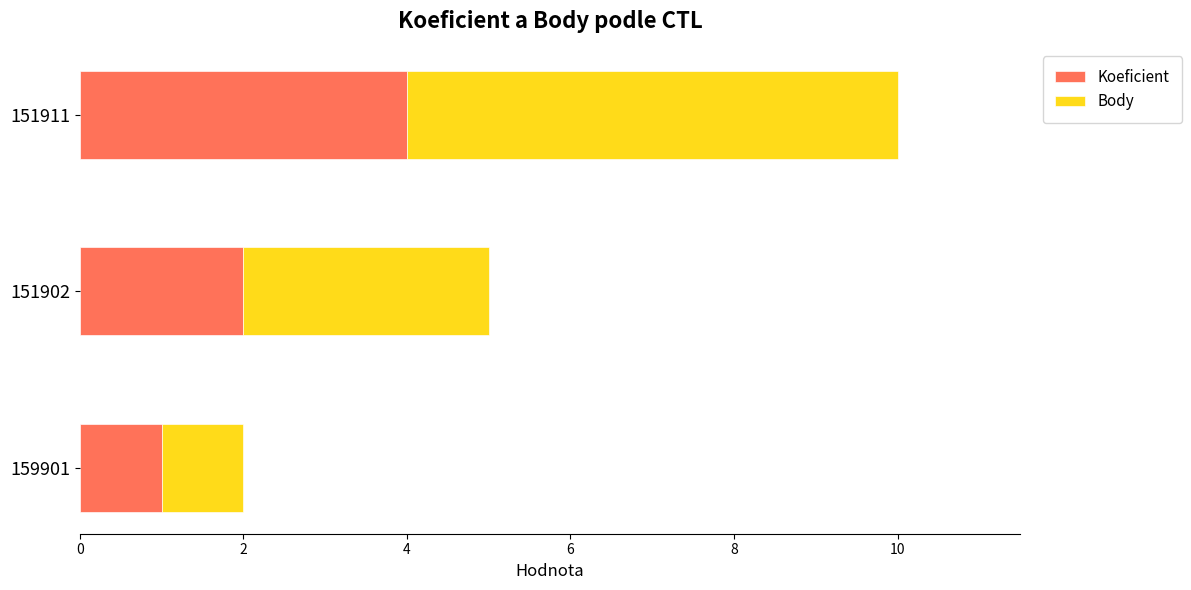

What is the sum of the Koeficient values at 159901 and 151911?

5